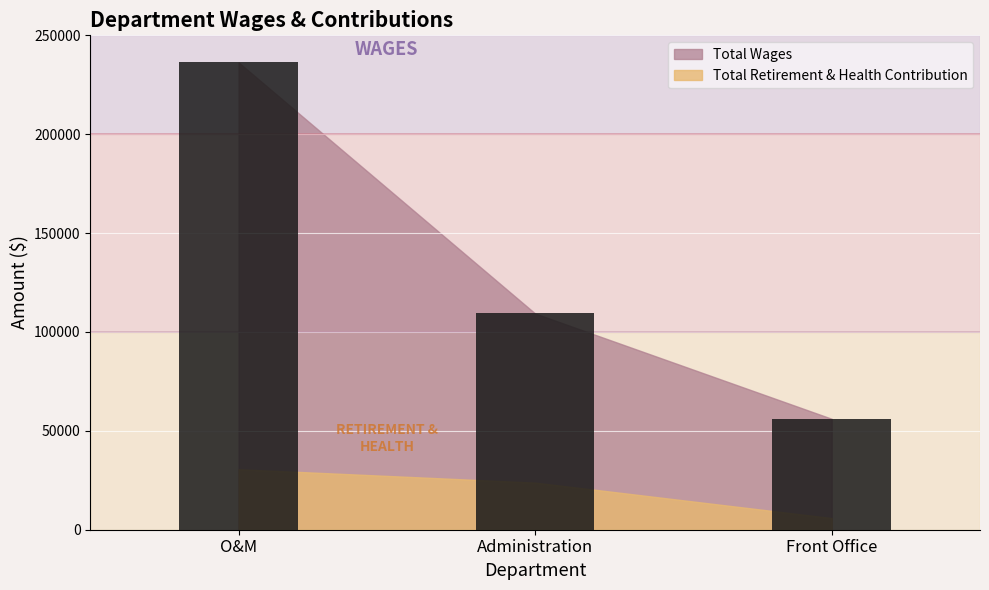

At which category does the chart reach its minimum across all series?

Front Office